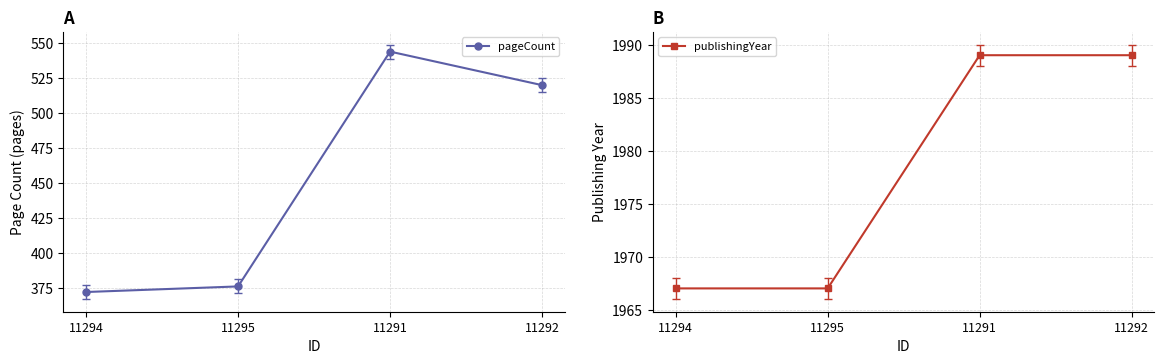

What is the smallest value displayed?

372